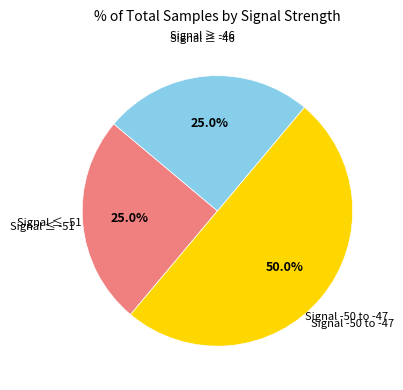

Count the number of slices in the pie.

3